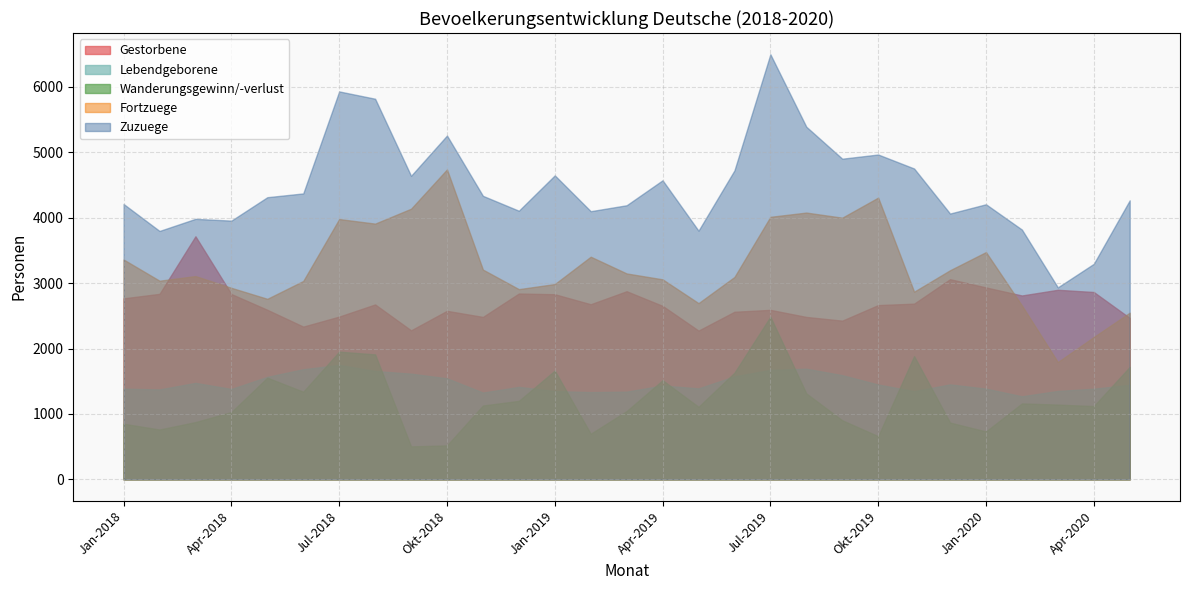

What is the sum of all Fortzuege values?

94612